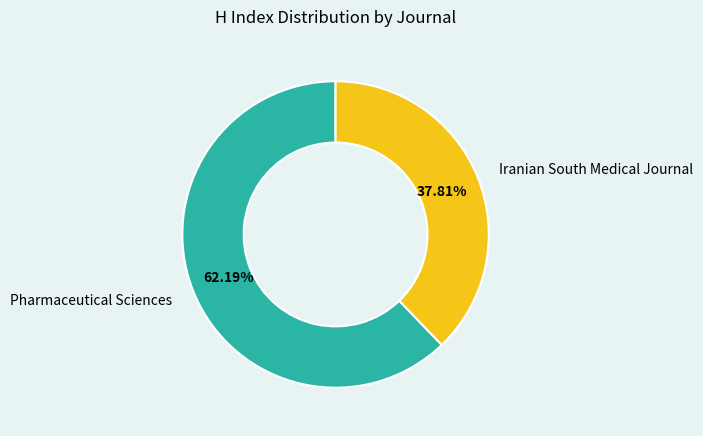

How much of the chart is everything except Pharmaceutical Sciences?

37.8%